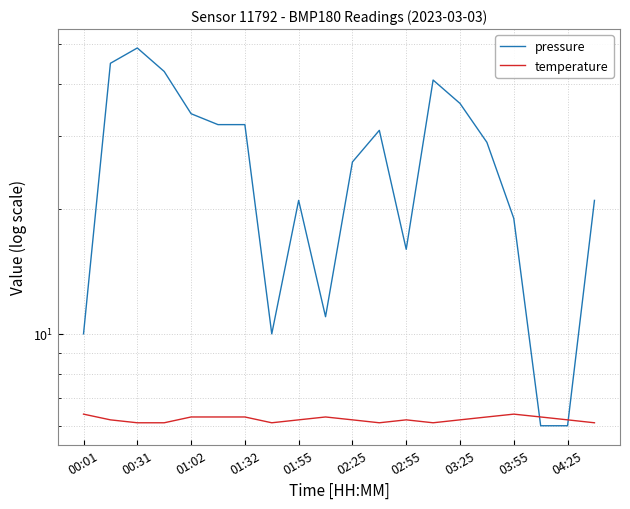

Is the value of pressure at 01:32 greater than the value of temperature at 02:25?

Yes